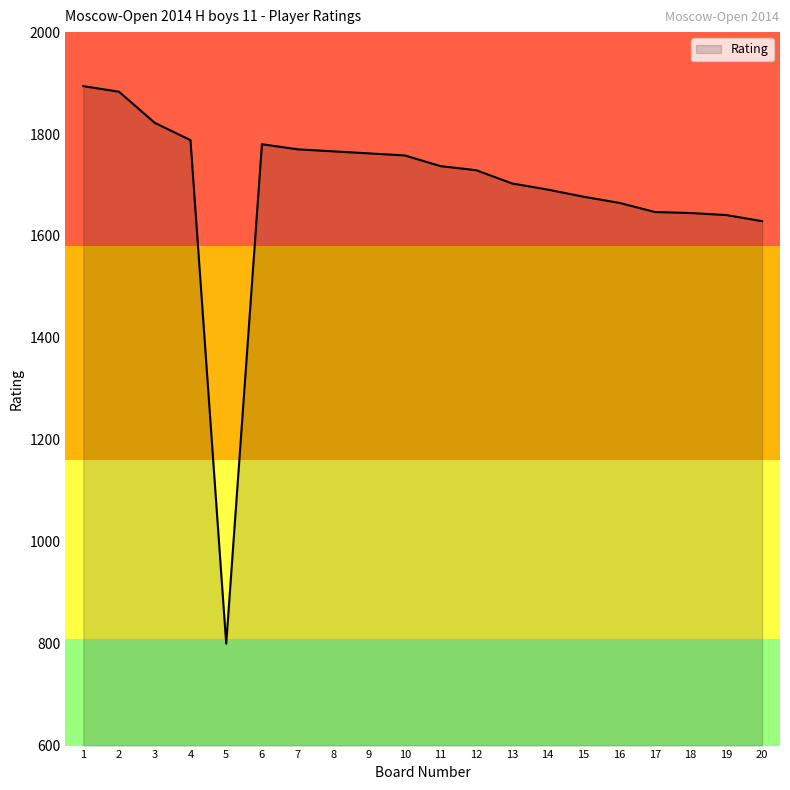

Between 16 and 10, which is larger?

10